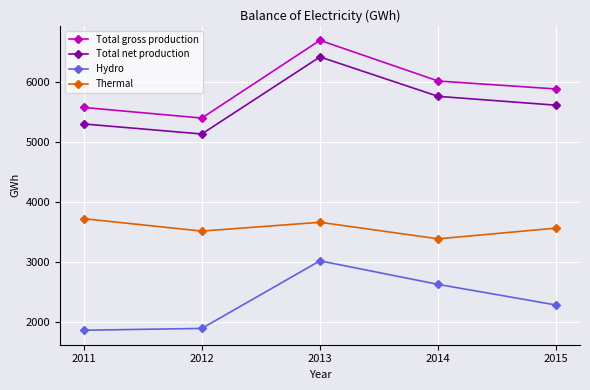

Reading left to right, what are all the values shown in this chart?

Total gross production: 5573	5396	6693	6014	5881
Total net production: 5298	5130	6416	5758	5610
Hydro: 1856	1886	3014	2621	2276
Thermal: 3717	3510	3657	3381	3560